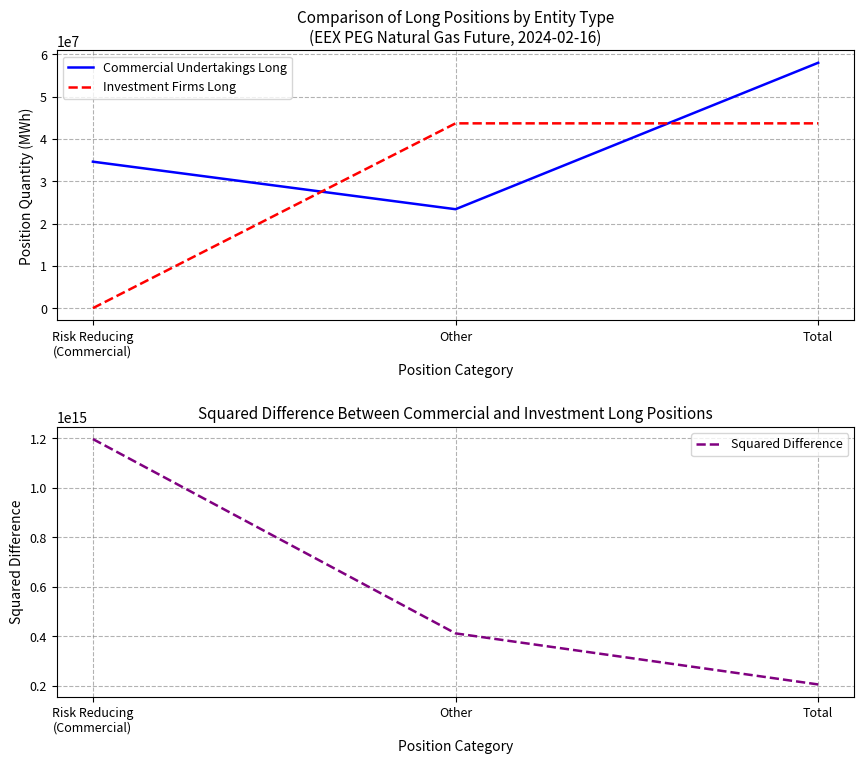

How many values in the Investment Firms Long series are below 43666480?

1